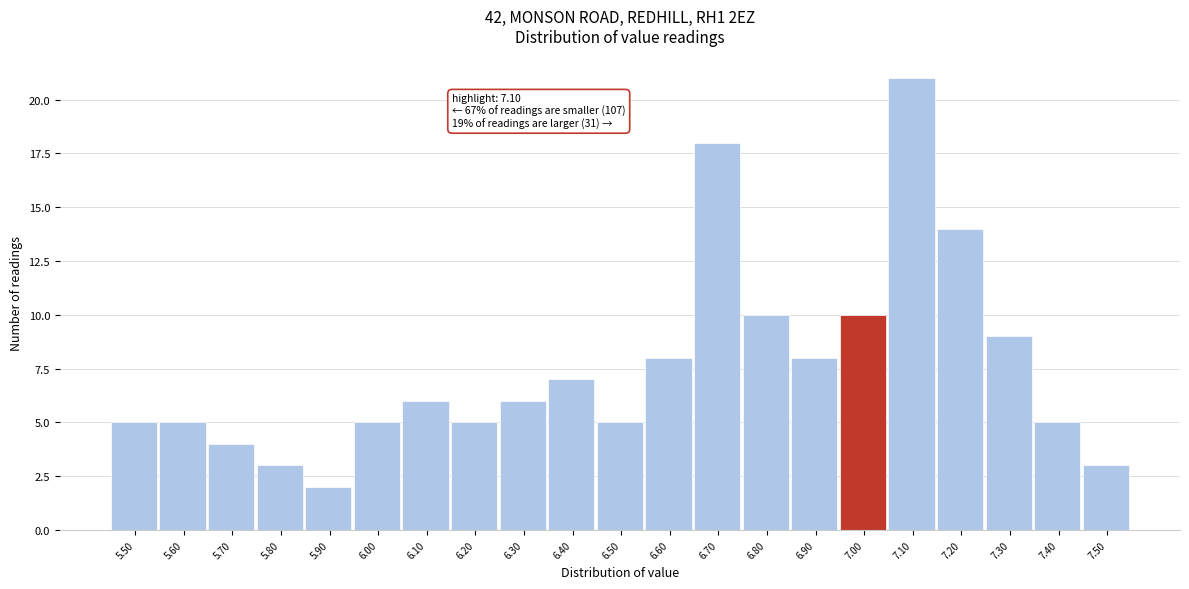

Reading left to right, what are all the values shown in this chart?

5	5	4	3	2	5	6	5	6	7	5	8	18	10	8	10	21	14	9	5	3